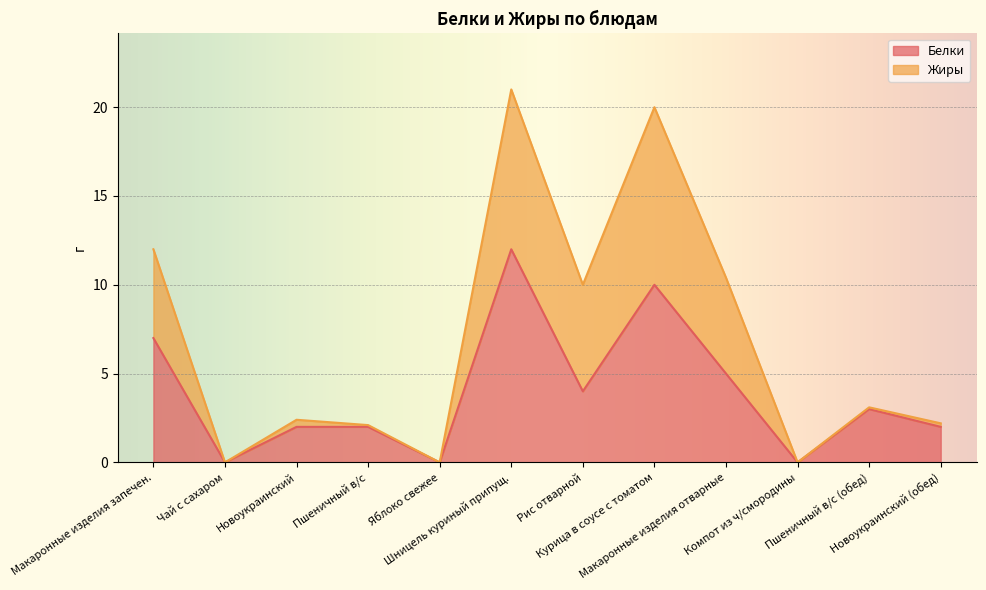

Which series has the largest range (max minus min)?

Жиры